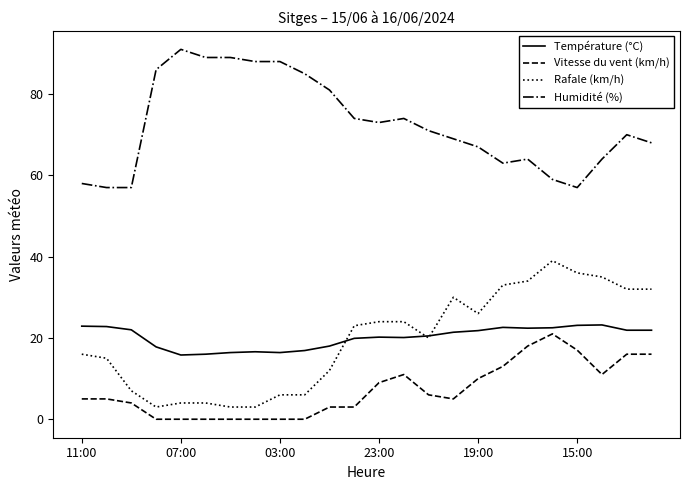

At how many categories does at least one series exceed 12?

24